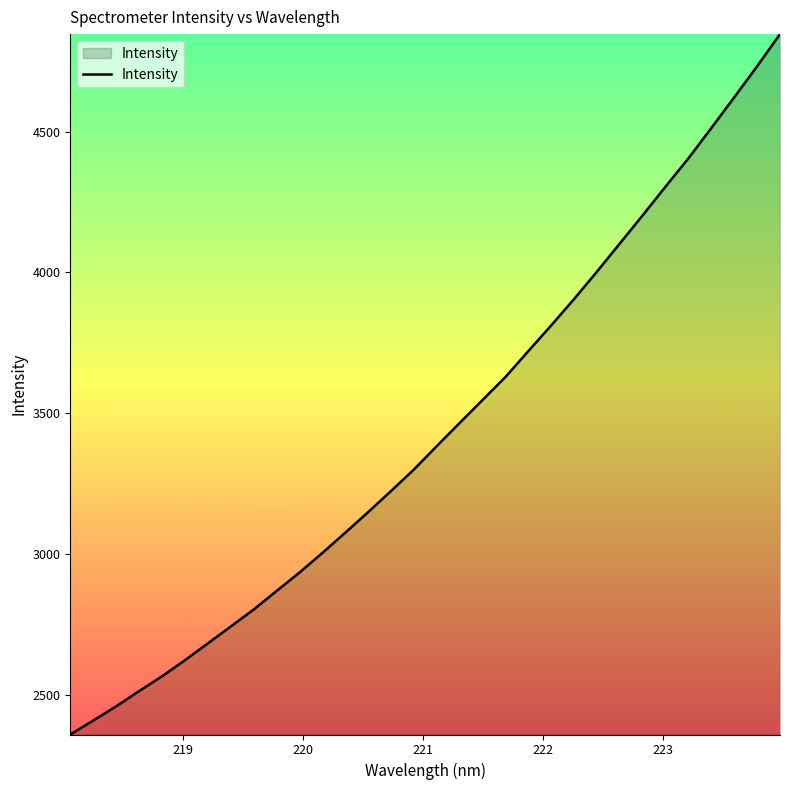

What is the minimum value shown in the chart?

2360.4